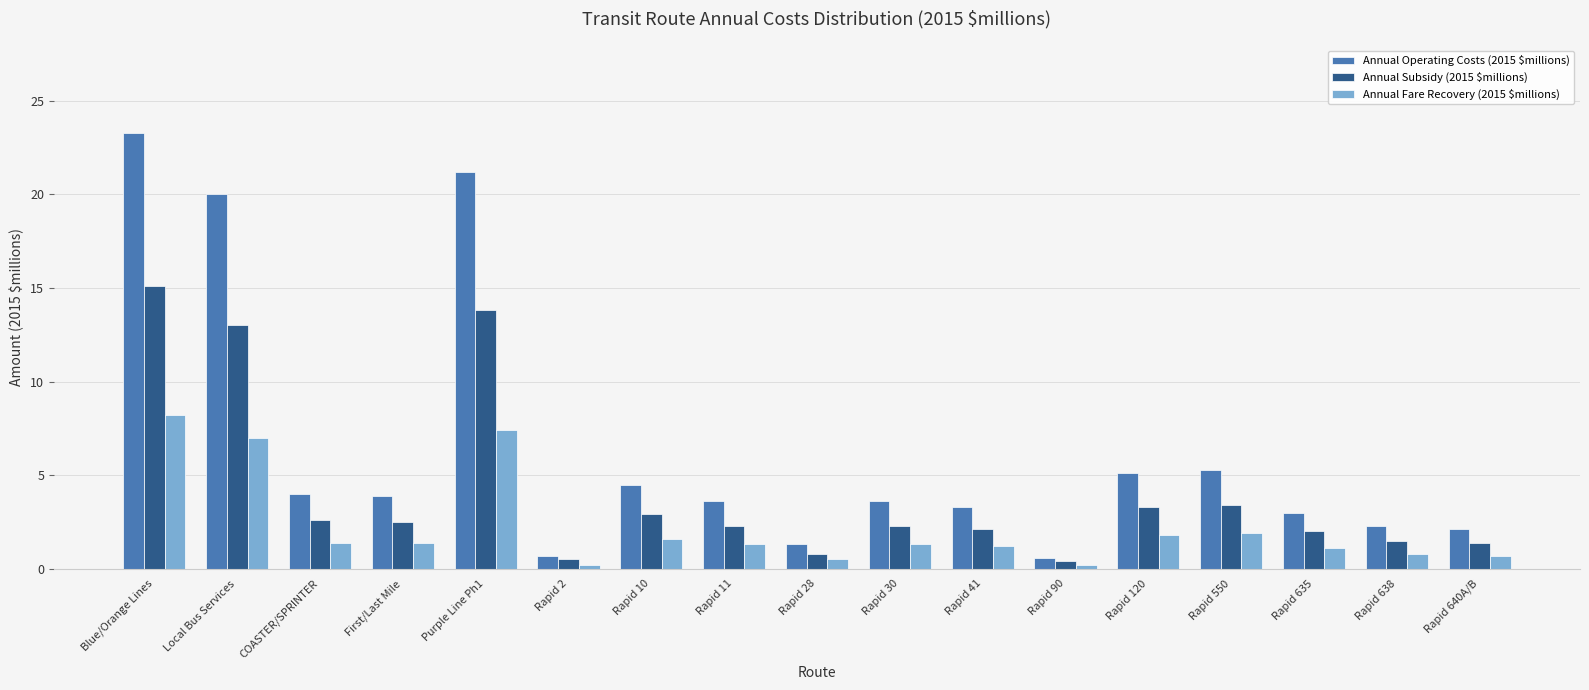

What is the average value of the Annual Fare Recovery (2015 $millions) series?

2.2